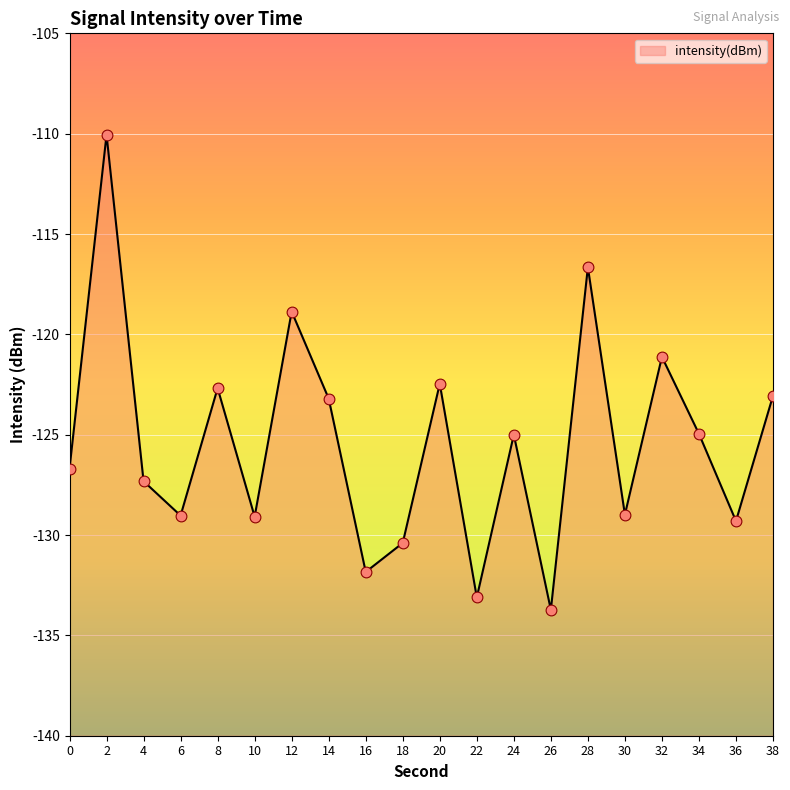

Between 24 and 38, which is larger?

38